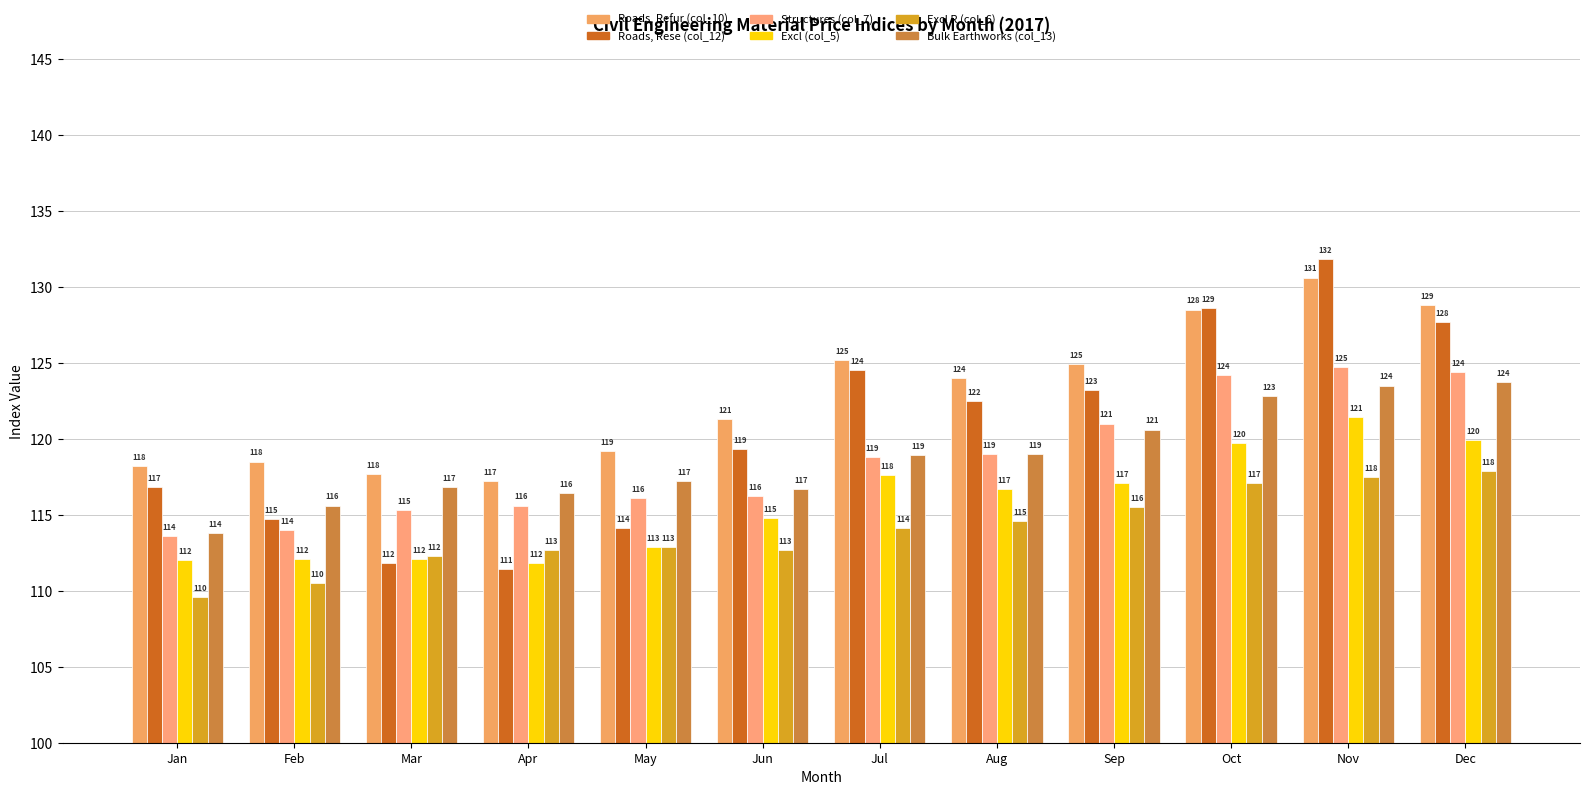

At Jun, list the series in order from largest to smallest.

Roads, Refur (col_10), Roads, Rese (col_12), Bulk Earthworks (col_13), Structures (col_7), Excl (col_5), Excl R (col_6)